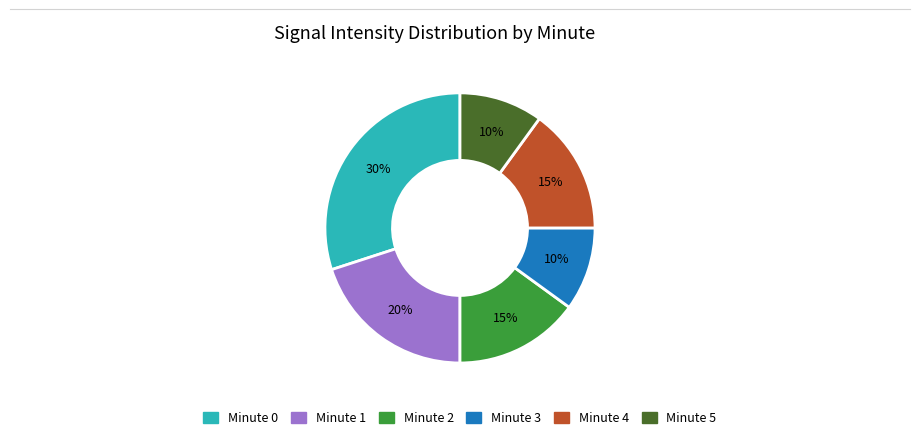

Is there any slice that represents more than half of the pie?

No